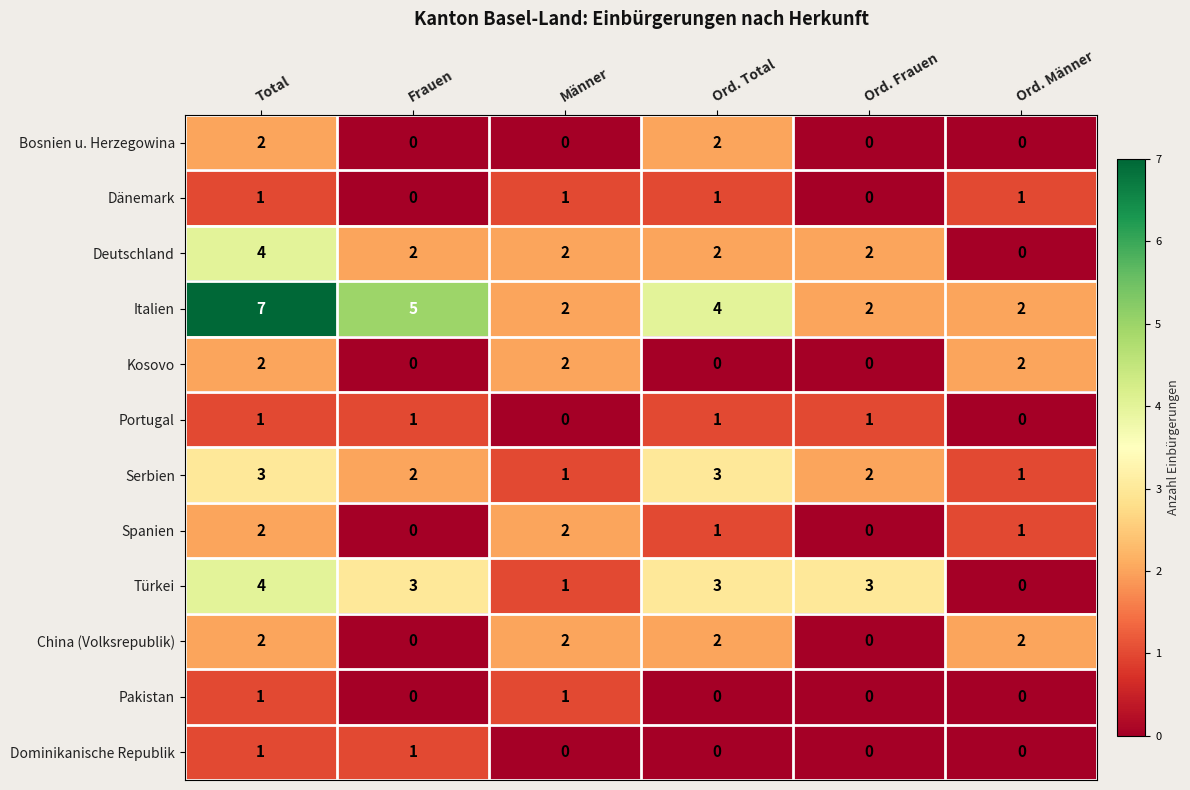

Is it true that Kosovo equals 2 at Total?

True